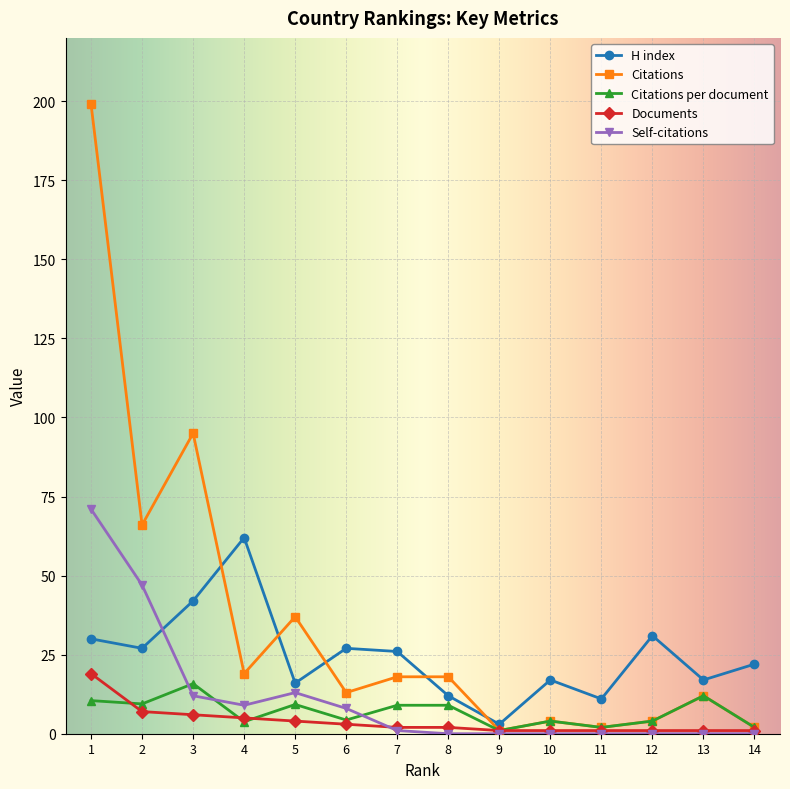

At which category does H index reach its first local peak?

4